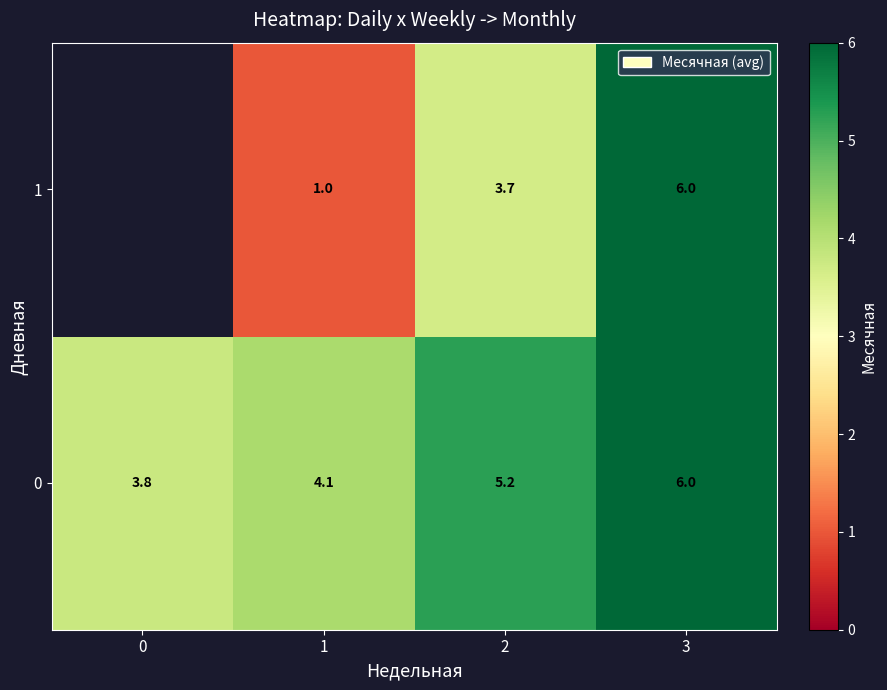

What is the maximum value shown in the chart?

6.0